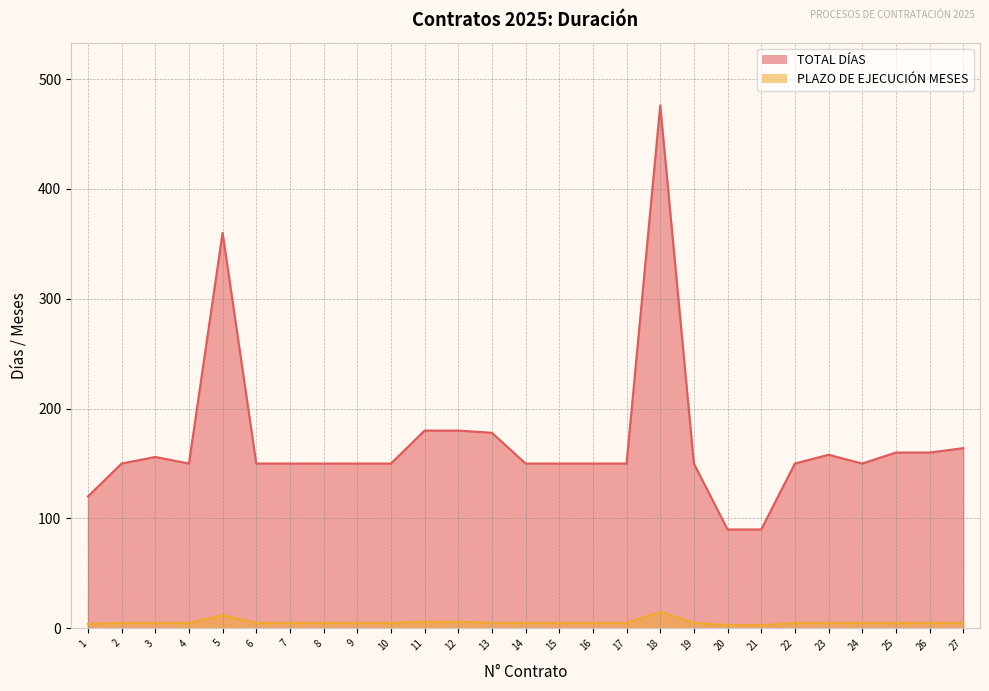

Reading left to right, extract all data points from this chart.

TOTAL DÍAS: 1=120	2=150	3=156	4=150	5=360	6=150	7=150	8=150	9=150	10=150	11=180	12=180	13=178	14=150	15=150	16=150	17=150	18=476	19=150	20=90	21=90	22=150	23=158	24=150	25=160	26=160	27=164
PLAZO DE EJECUCIÓN MESES: 1=4	2=5	3=5	4=5	5=12	6=5	7=5	8=5	9=5	10=5	11=6	12=6	13=5	14=5	15=5	16=5	17=5	18=15	19=5	20=3	21=3	22=5	23=5	24=5	25=5	26=5	27=5